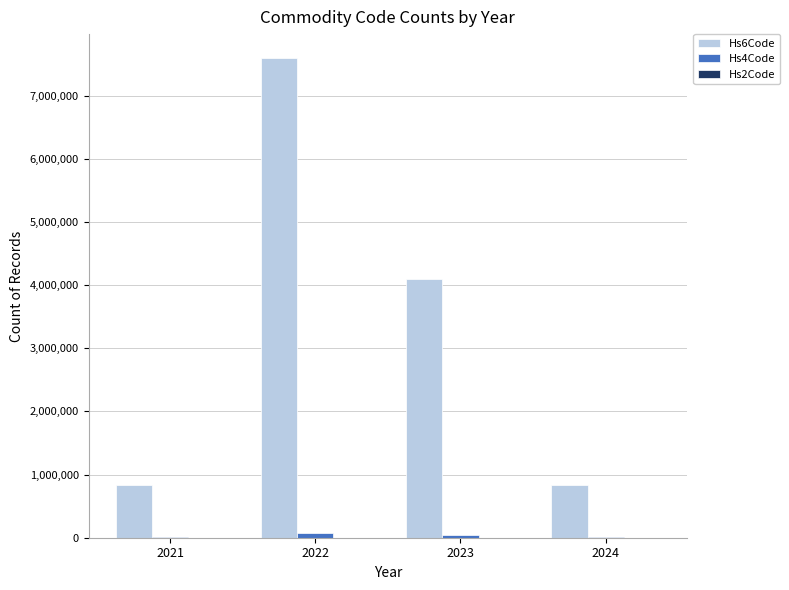

What is the maximum value shown in the chart?

7597067